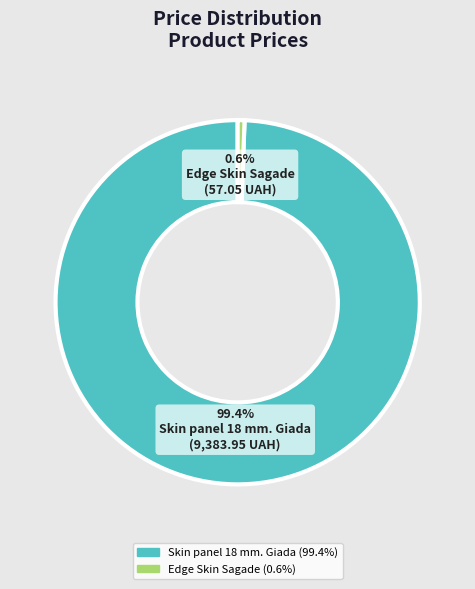

Is there any slice that represents more than half of the pie?

Yes